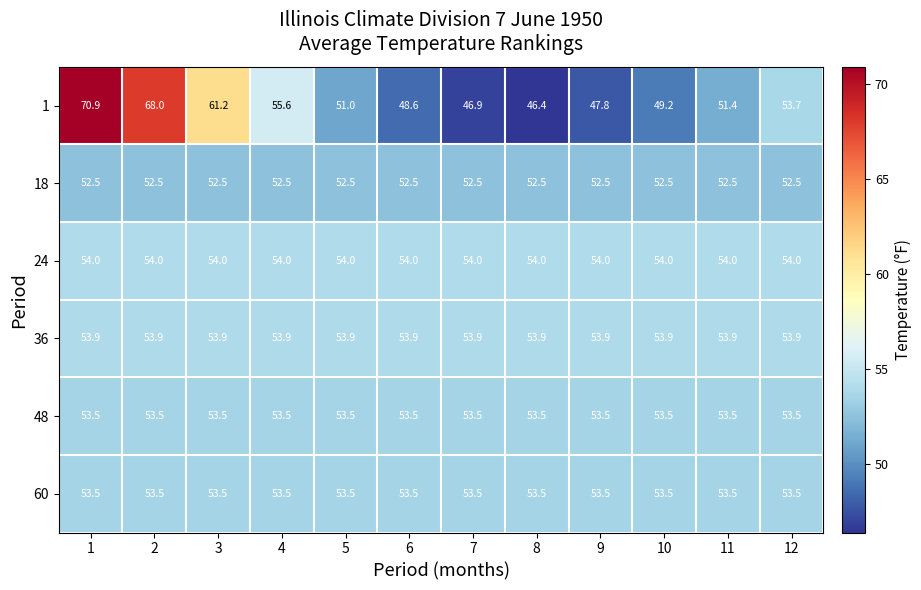

What is the maximum value for 60?

53.5